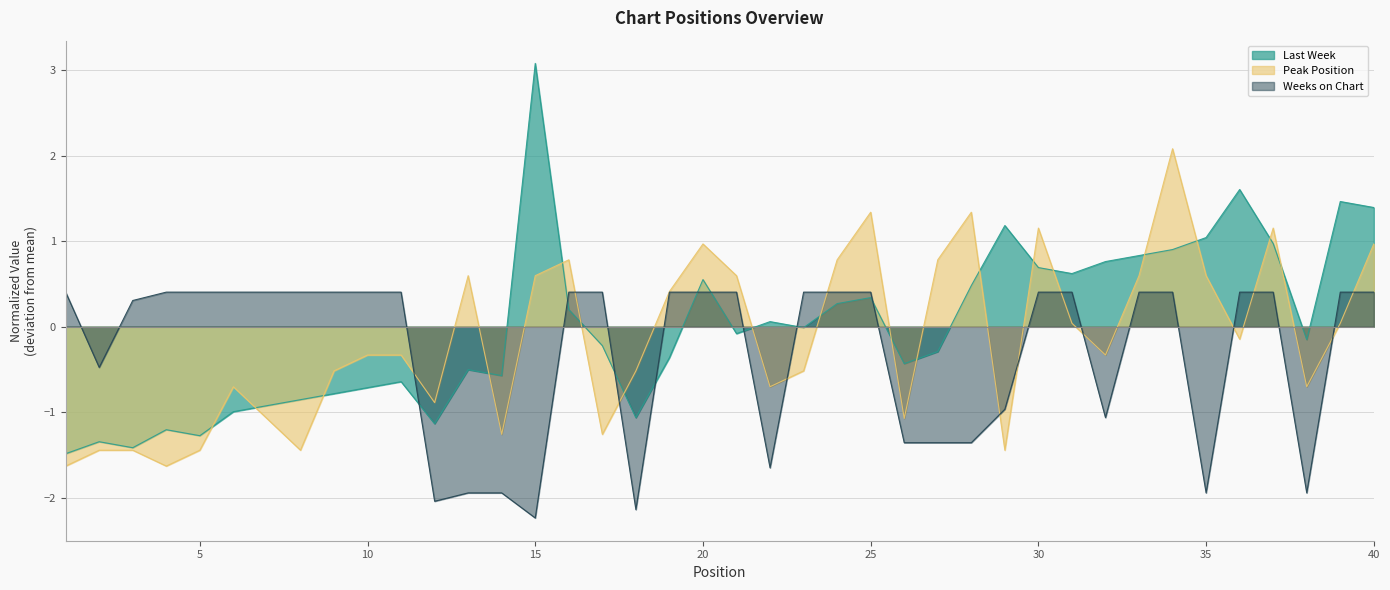

Reading right to left, list all the values displayed in this chart.

Last Week: 1.4	1.5	-0.2	1.0	1.6	1.0	0.9	0.8	0.8	0.6	0.7	1.2	0.5	-0.3	-0.4	0.3	0.3	-0.0	0.1	-0.1	0.6	-0.4	-1.1	-0.2	0.2	3.1	-0.6	-0.5	-1.1	-0.6	-0.7	-0.8	-0.9	-0.9	-1.0	-1.3	-1.2	-1.4	-1.3	-1.5
Peak Position: 1.0	0.0	-0.7	1.2	-0.1	0.6	2.1	0.6	-0.3	0.0	1.2	-1.4	1.3	0.8	-1.1	1.3	0.8	-0.5	-0.7	0.6	1.0	0.4	-0.5	-1.3	0.8	0.6	-1.3	0.6	-0.9	-0.3	-0.3	-0.5	-1.4	-1.1	-0.7	-1.4	-1.6	-1.4	-1.4	-1.6
Weeks on Chart: 0.4	0.4	-1.9	0.4	0.4	-1.9	0.4	0.4	-1.1	0.4	0.4	-1.0	-1.4	-1.4	-1.4	0.4	0.4	0.4	-1.7	0.4	0.4	0.4	-2.1	0.4	0.4	-2.2	-1.9	-1.9	-2.0	0.4	0.4	0.4	0.4	0.4	0.4	0.4	0.4	0.3	-0.5	0.4